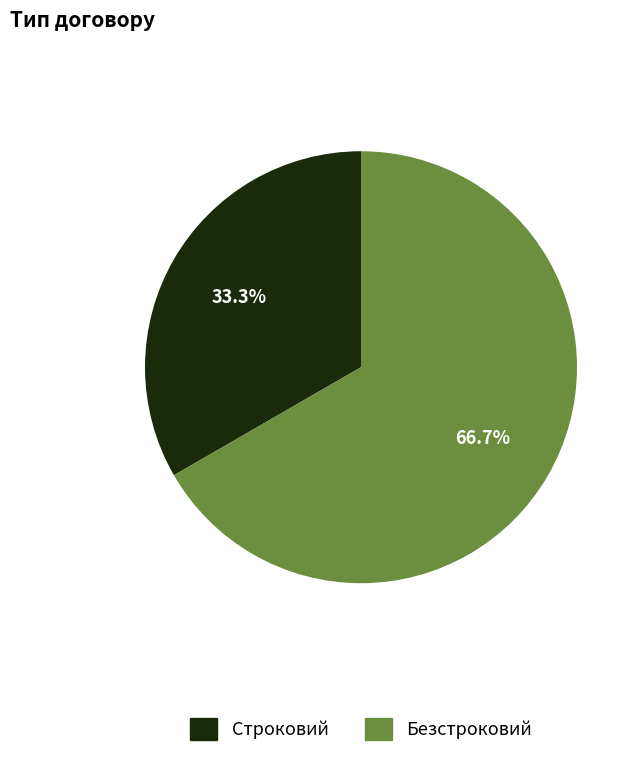

To the nearest percent, what is the average slice percentage?

50%